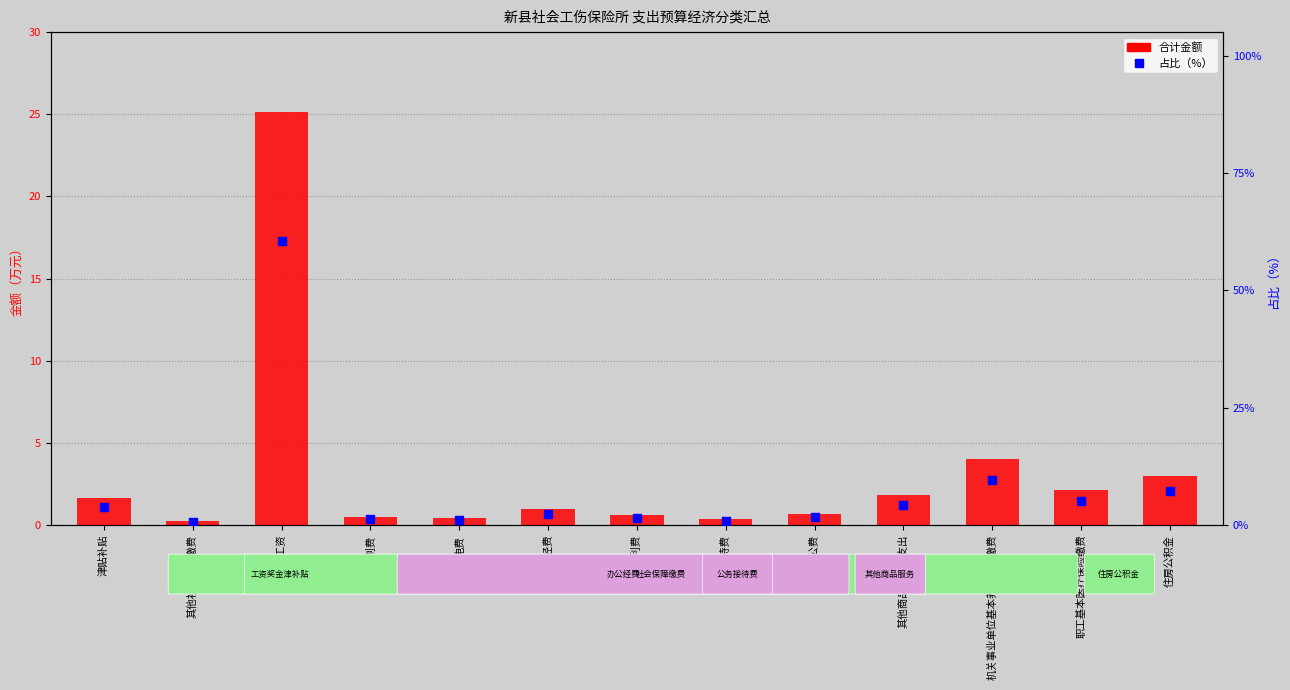

What is the total value across all series at 电费?

1.5